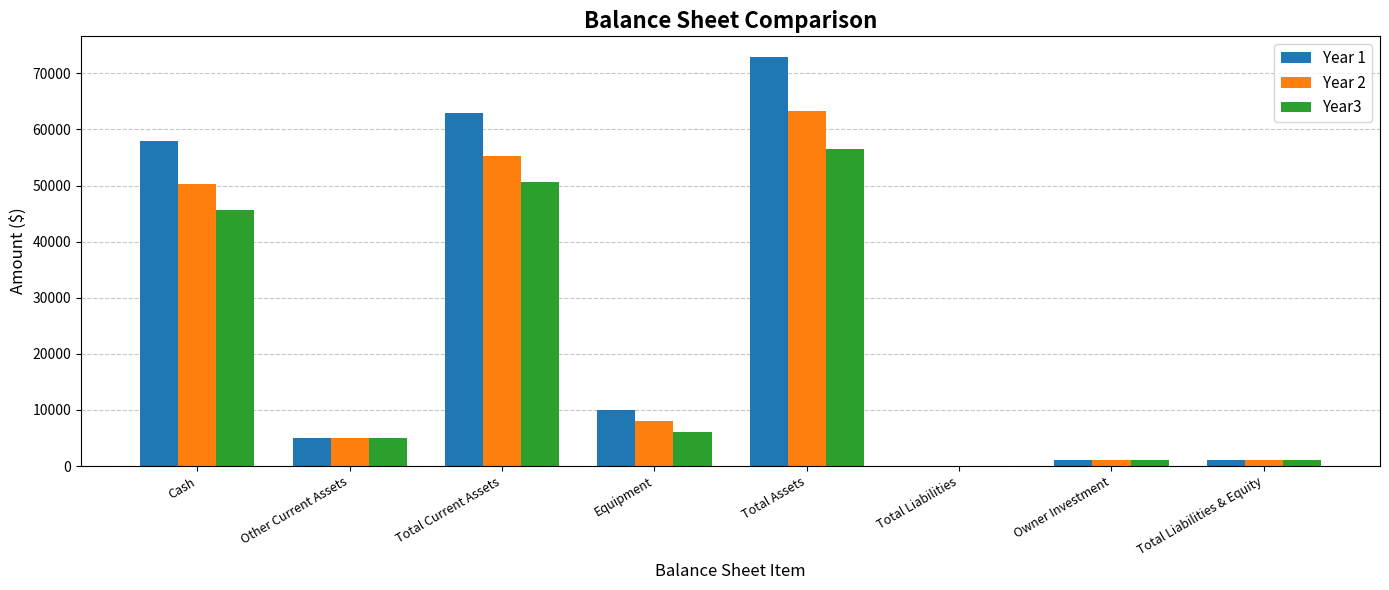

What is the difference between the Year3 values at Total Assets and Owner Investment?

55600